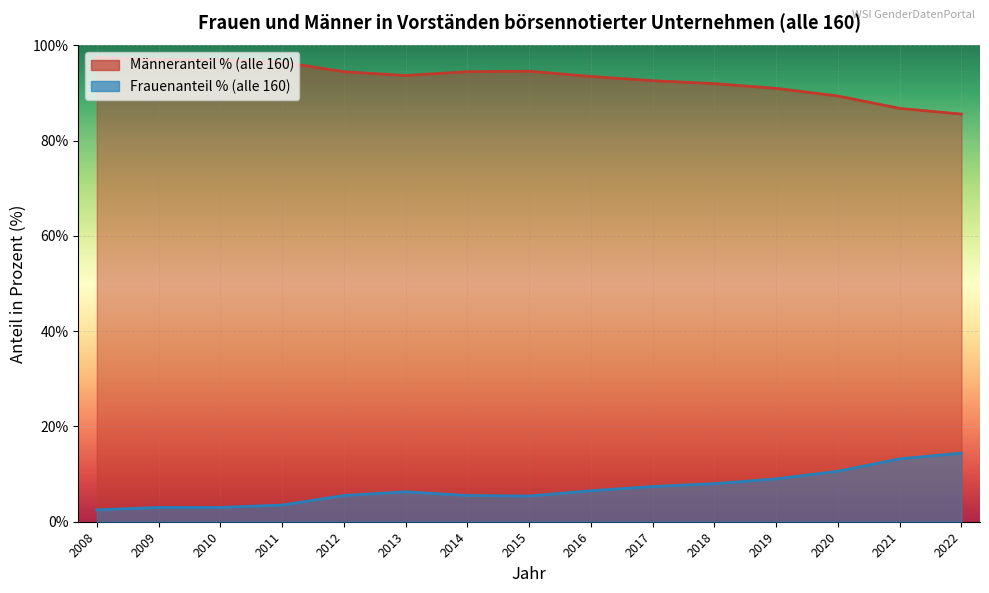

True or false: Frauen (alle 160) and Frauenanteil % (alle 160) intersect in this chart.

False